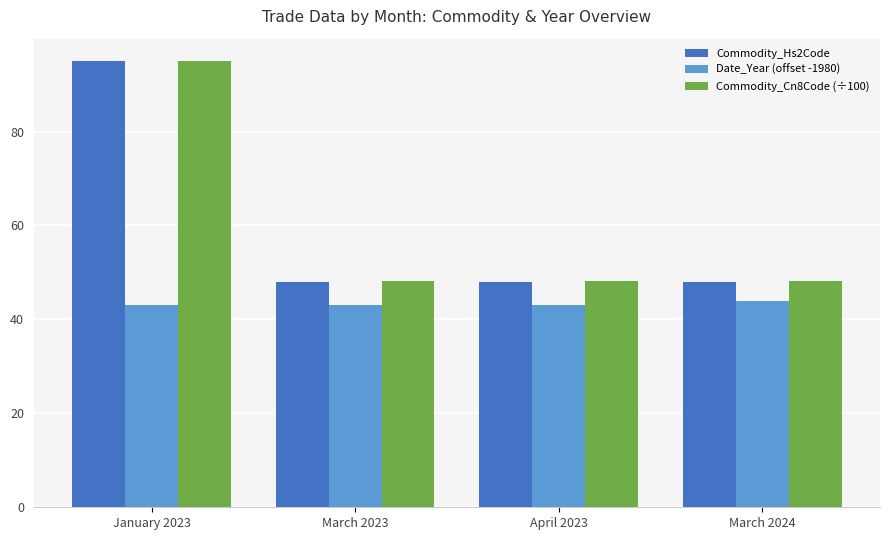

What is the label of the 2nd bar from the right?

April 2023